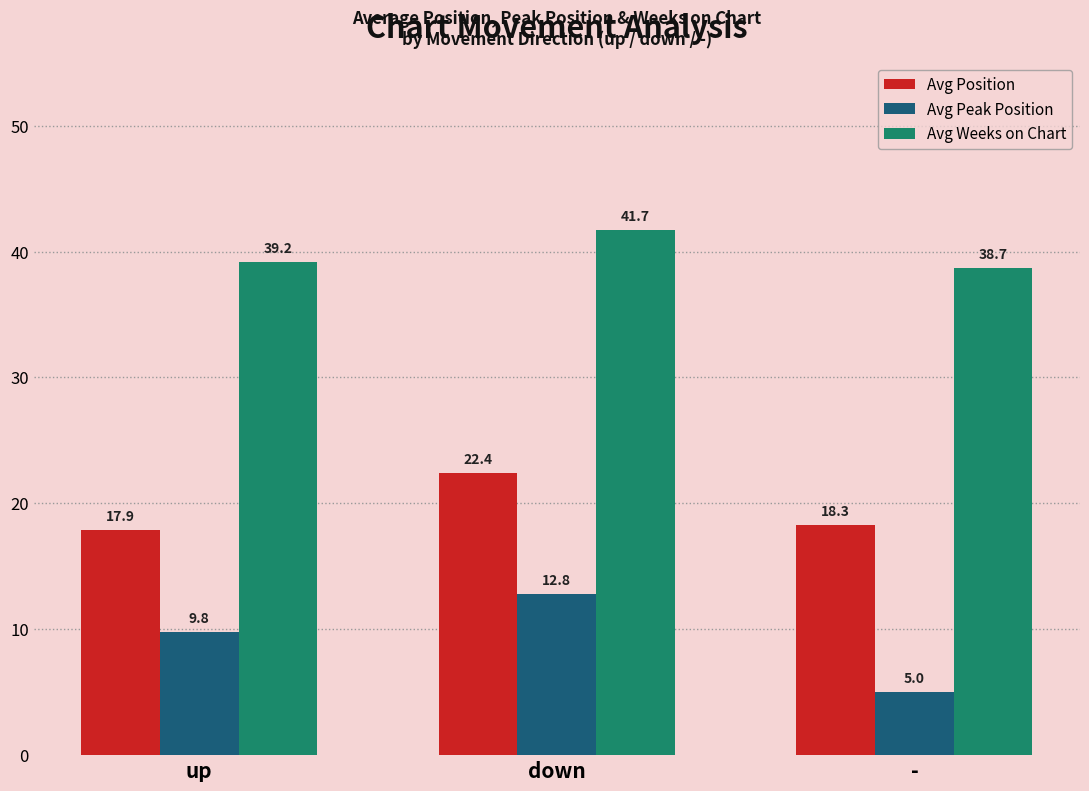

What is the sum of all Avg Weeks on Chart values?

119.6